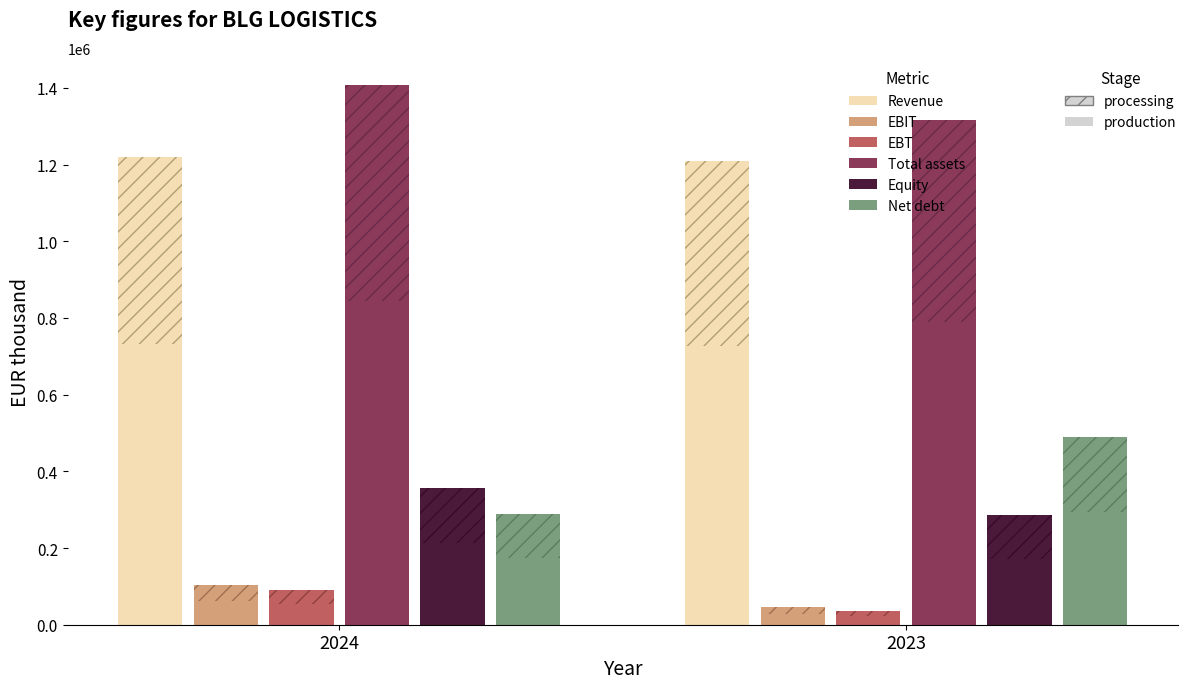

Is the value of EBIT at 2024 greater than the value of Equity at 2023?

No